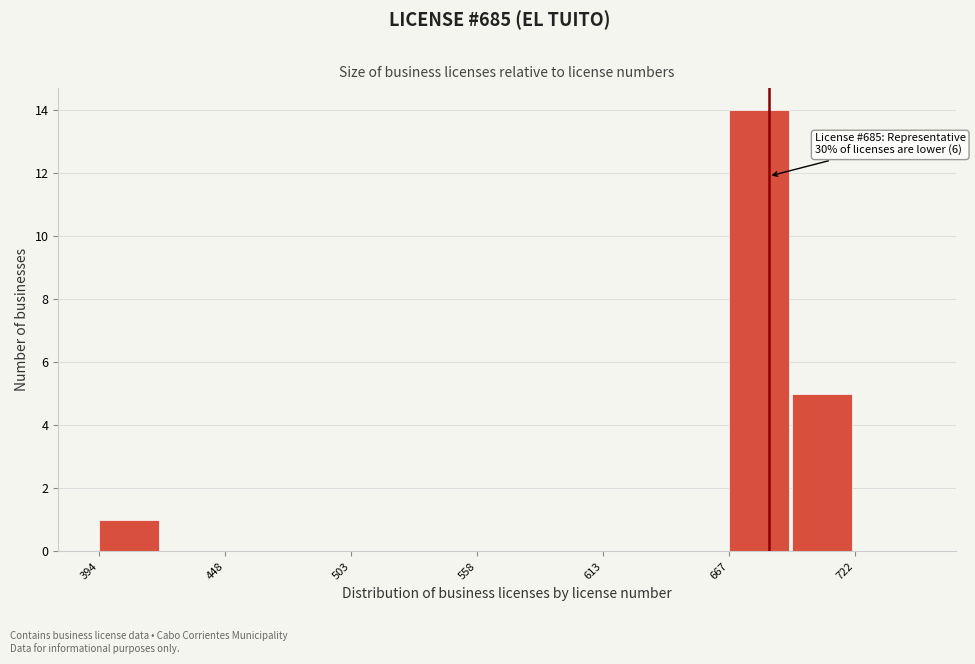

Around what value on the x-axis is the tallest bar? Give the approximate position of its centre, as read against the axis.

680